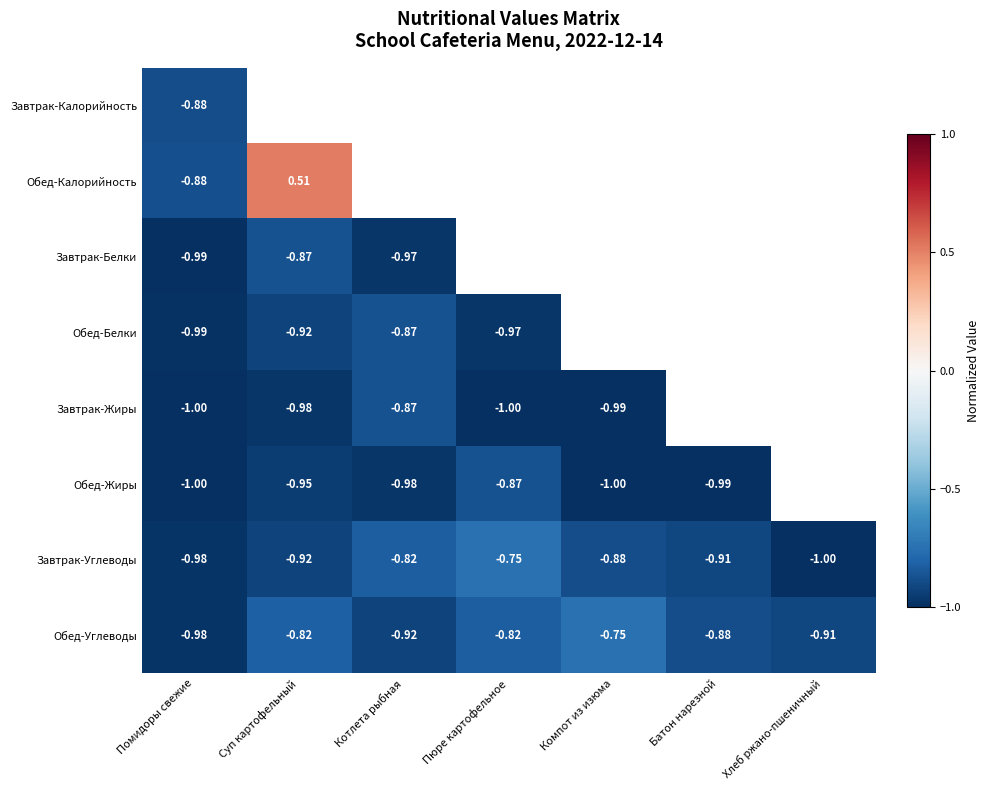

At which label does Обед-Углеводы reach its minimum?

Помидоры свежие